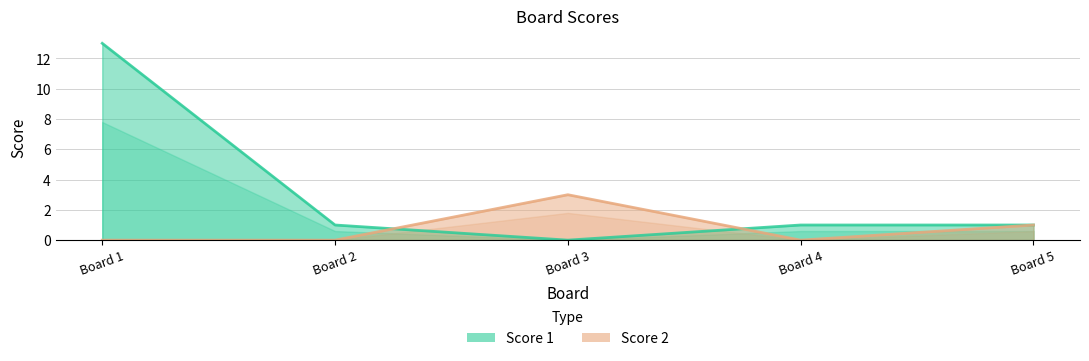

What are all the series names shown in the legend?

Score 1, Score 2